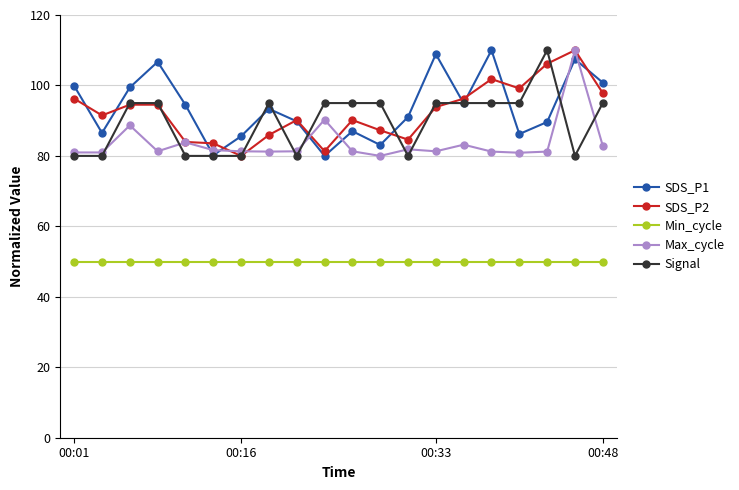

At how many categories does at least one series exceed 71?

20